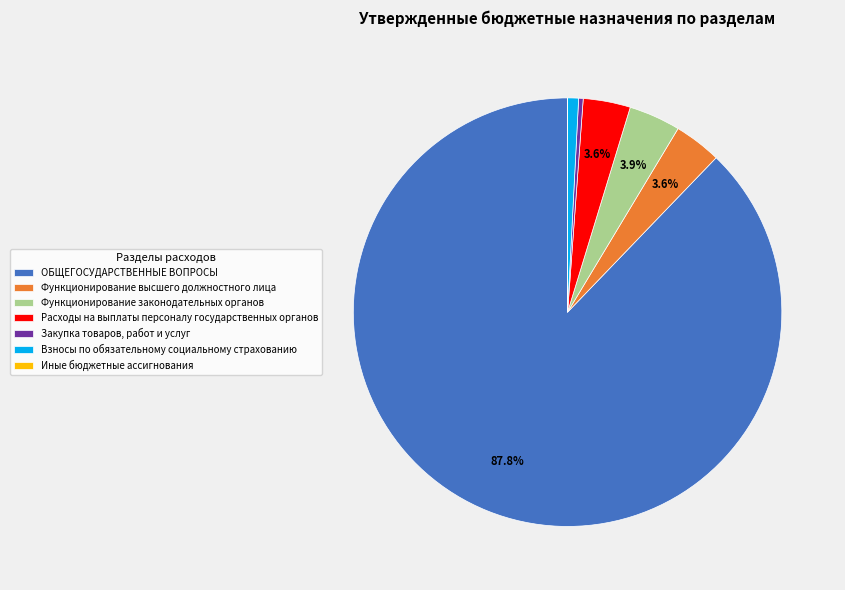

True or false: ОБЩЕГОСУДАРСТВЕННЫЕ ВОПРОСЫ accounts for 88% of the total.

True